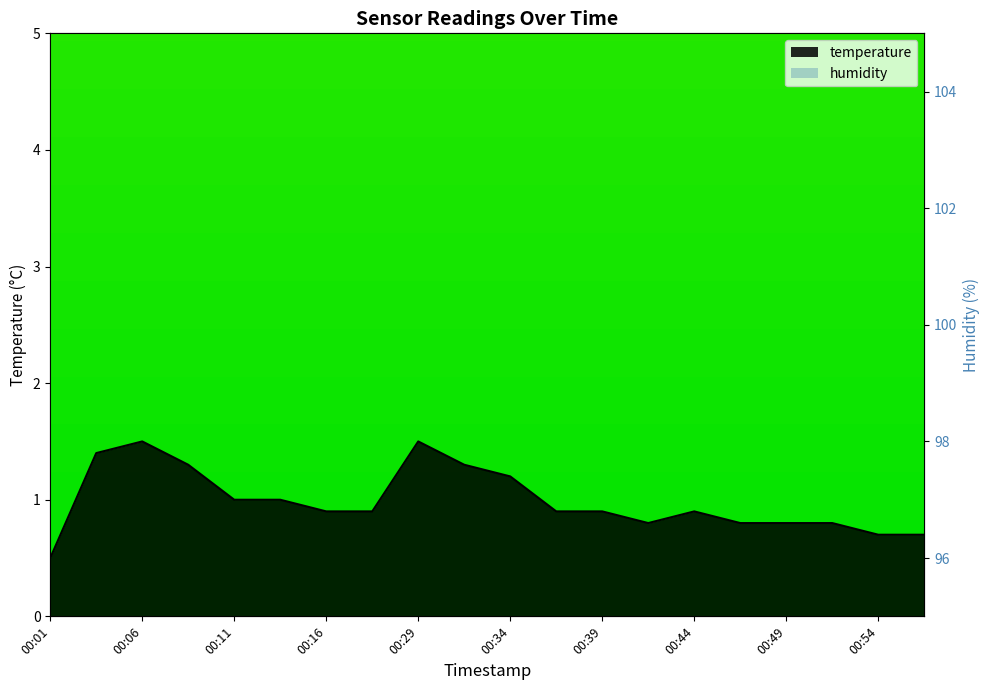

Where is the data nearest to the value 1?

00:11